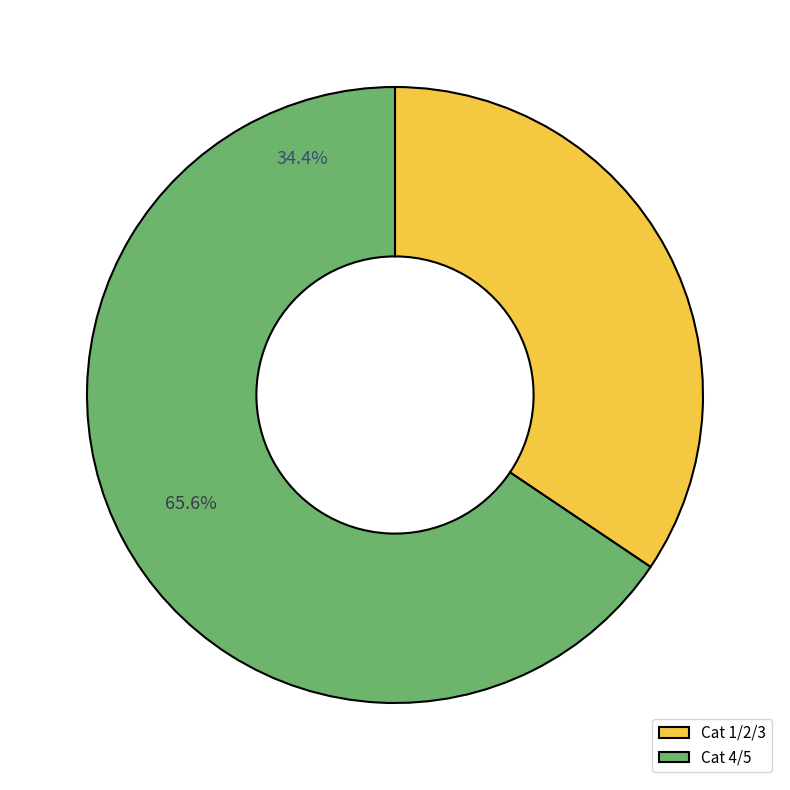

Combined, do Cat 4/5 and Cat 1/2/3 account for over 50%?

Yes